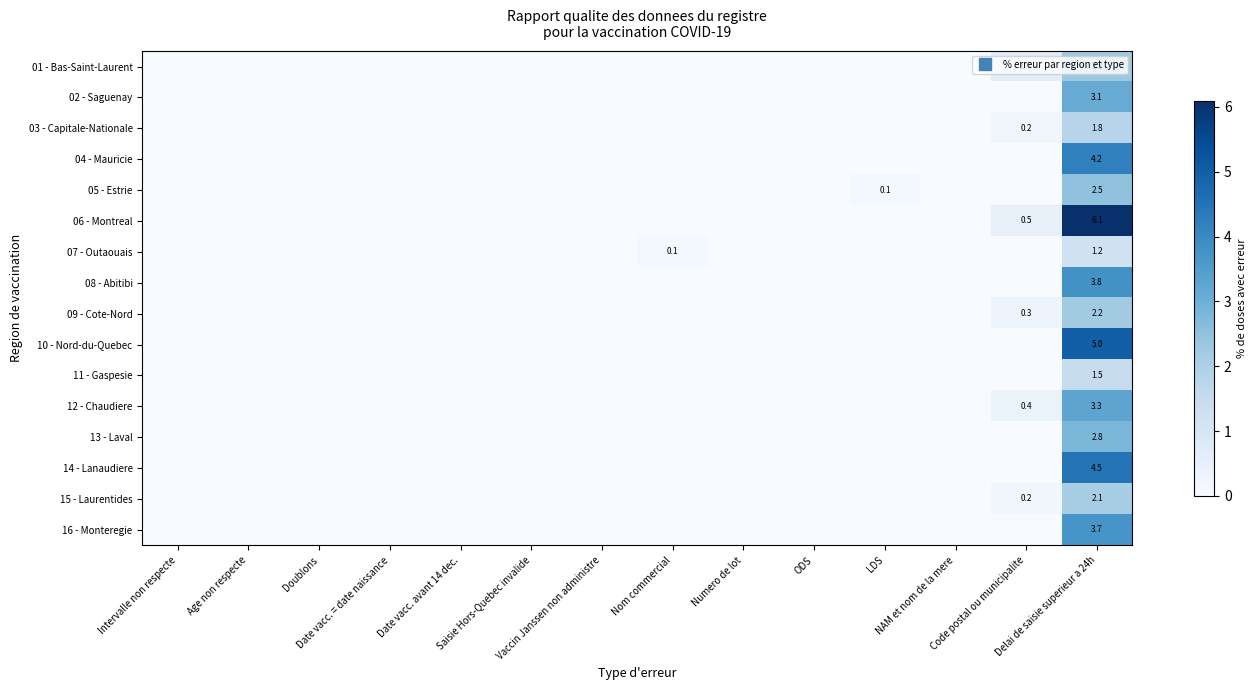

How many categories are shown in the chart?

14